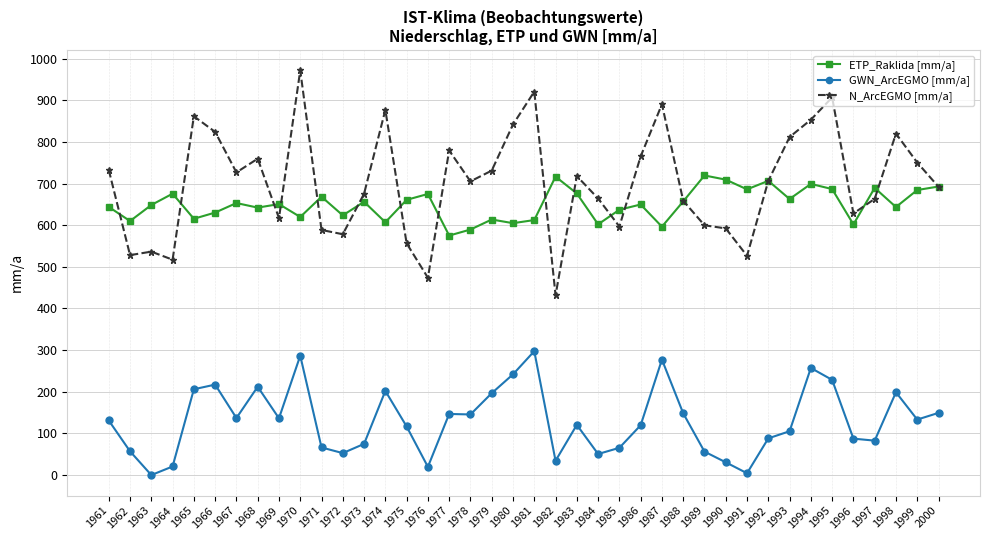

What is the greatest value displayed?

972.3